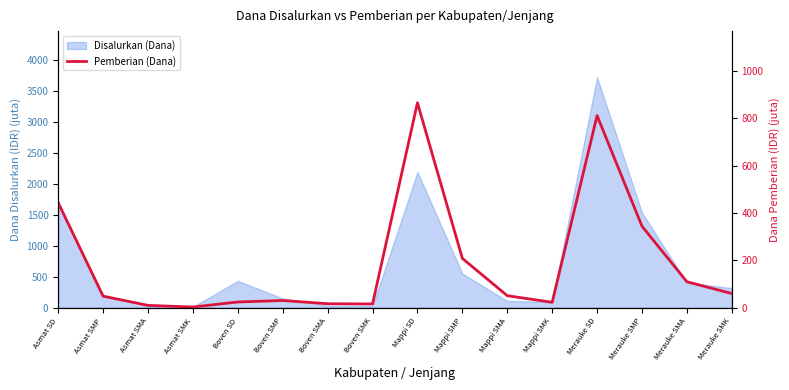

Which category has the lowest value across all series?

Asmat SMK